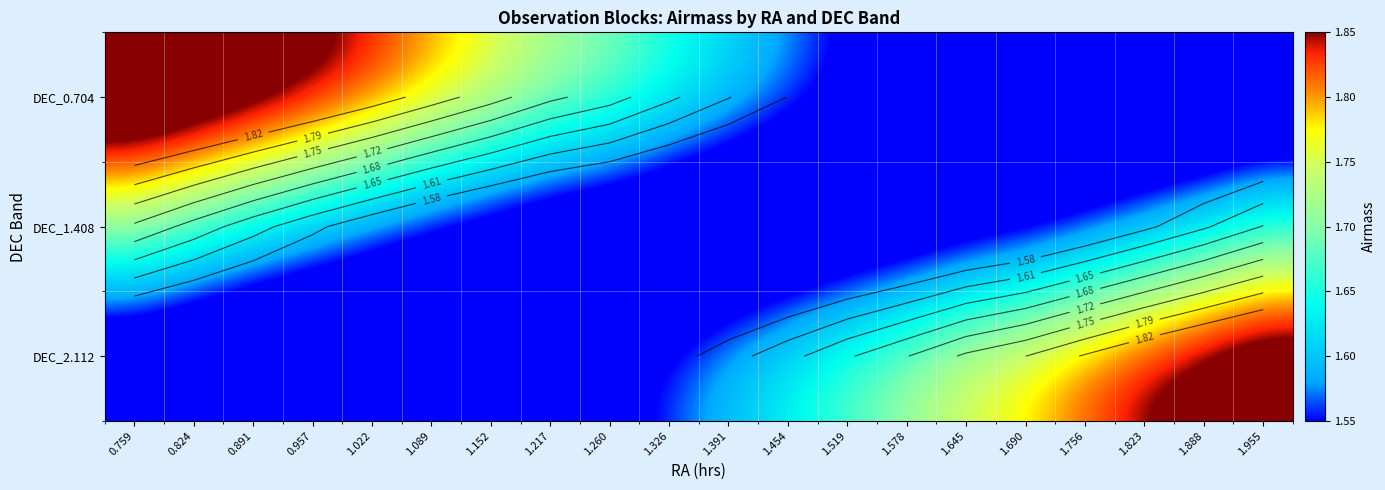

Between 0.891 and 1.326, which series saw the biggest shift?

DEC_0.704